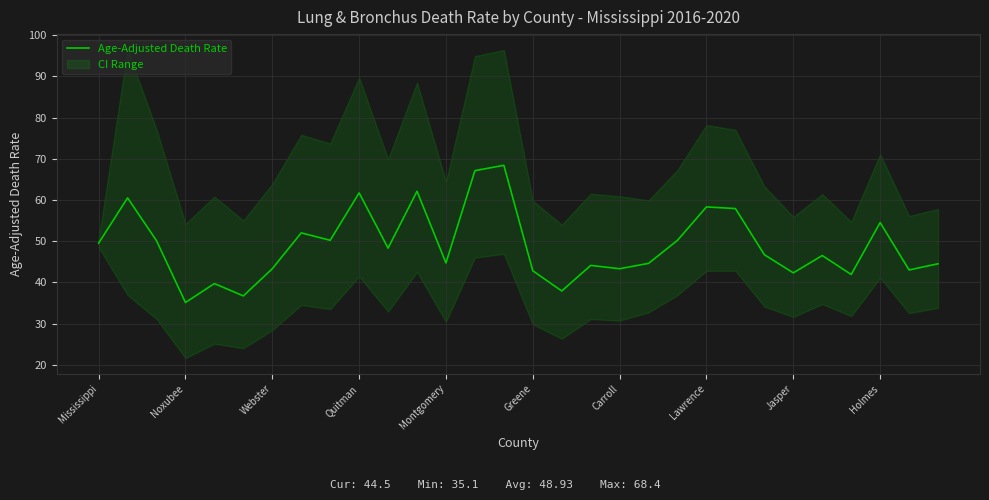

What is the value of the 10th point from the left?

61.7